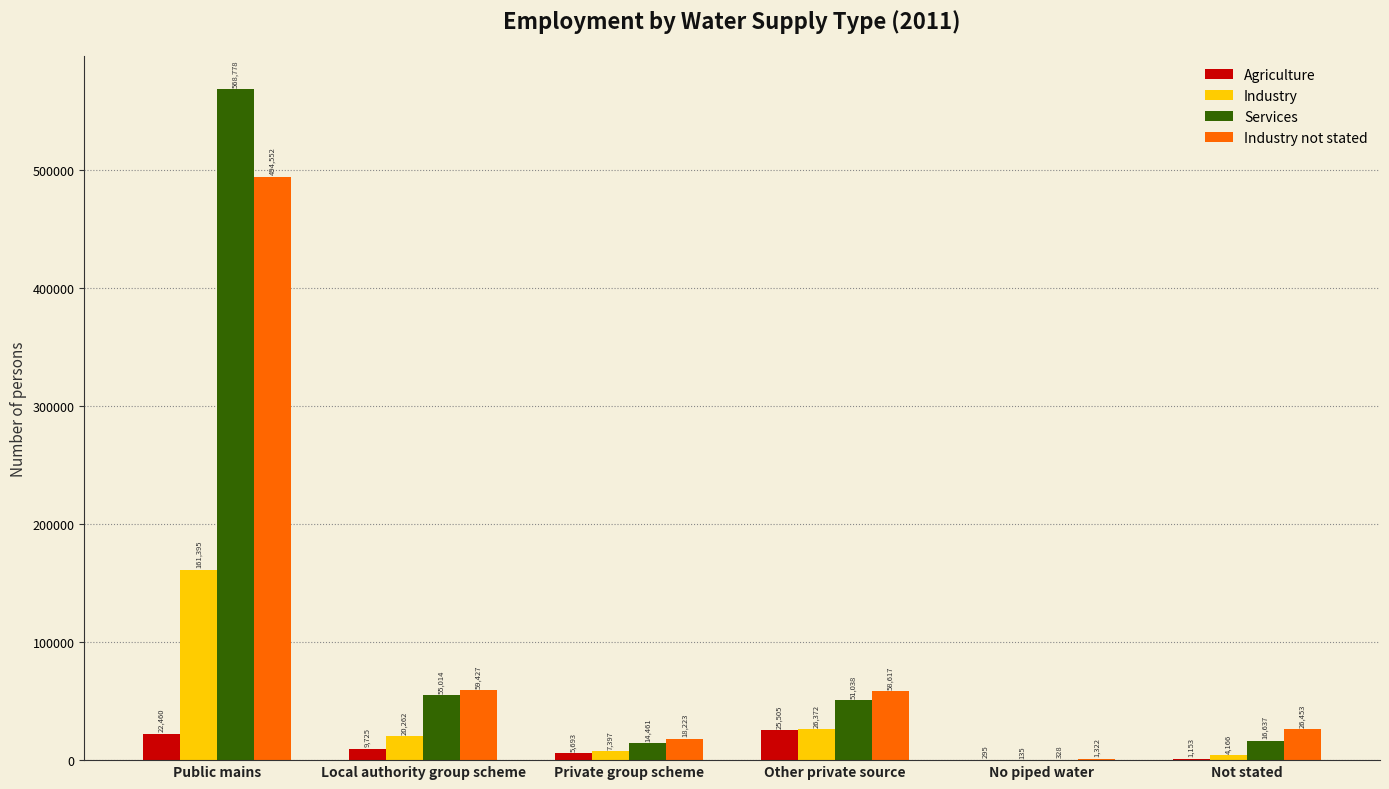

What is the sum of the Services values at Other private source and Private group scheme?

65499